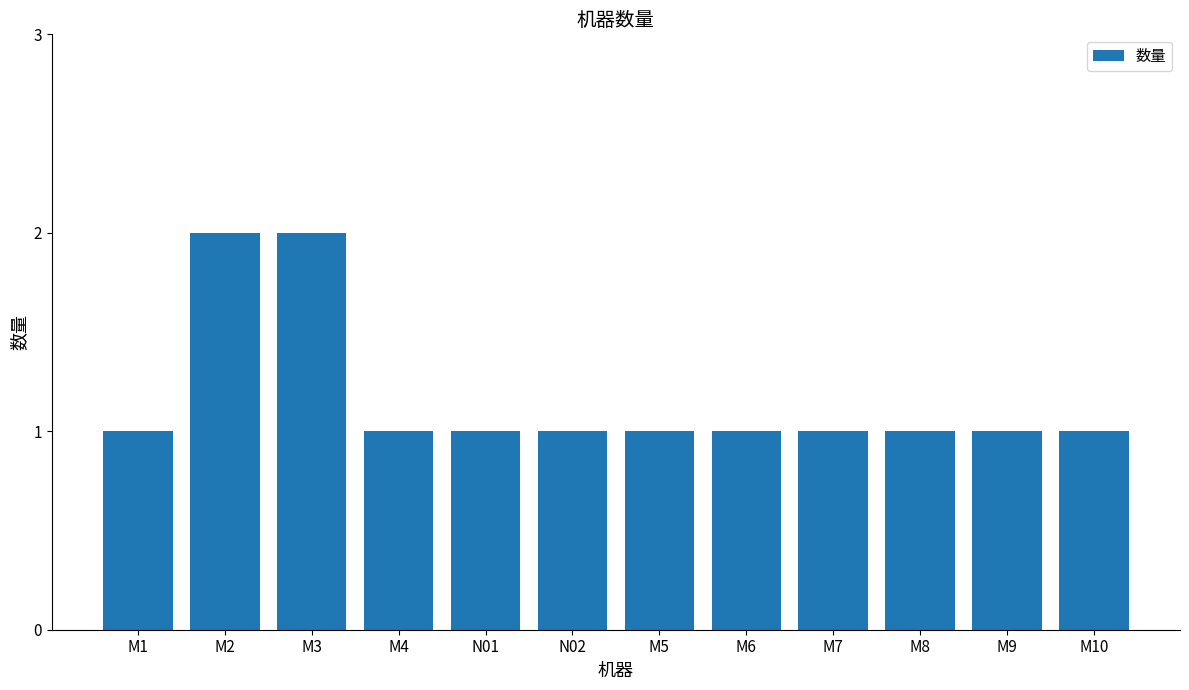

Count the values in the range 1 to 2.

12